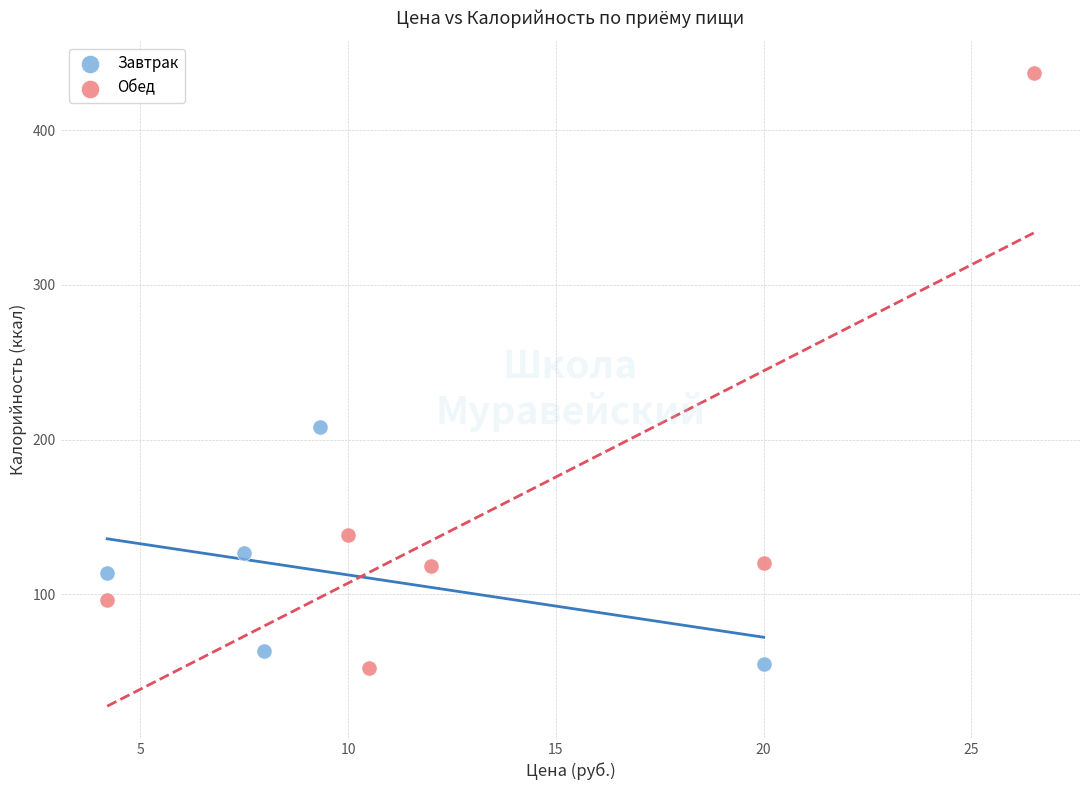

Which series contains the highest Y value?

Обед